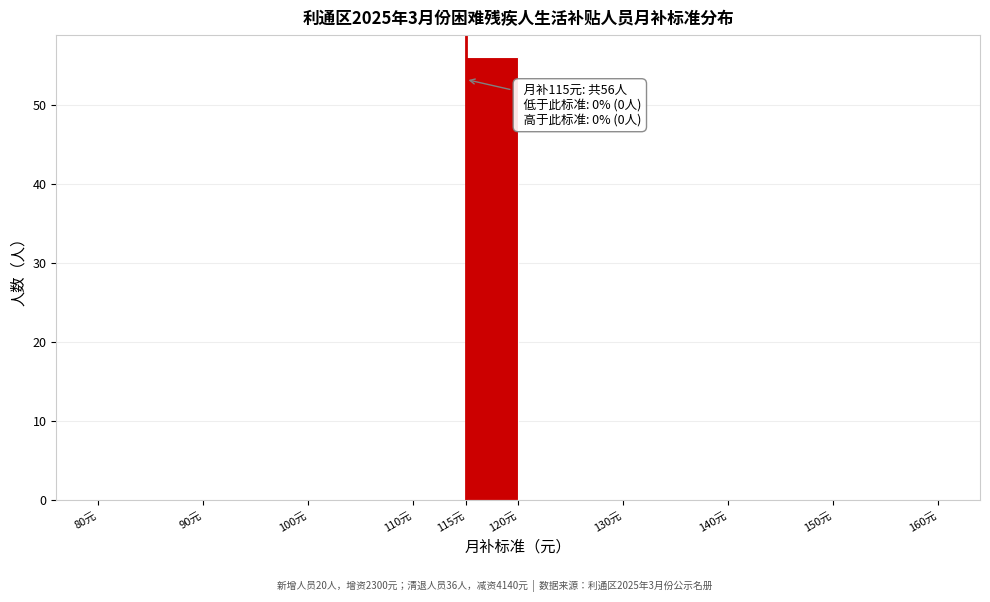

Which range on the x-axis has the tallest bar?

115 to 120